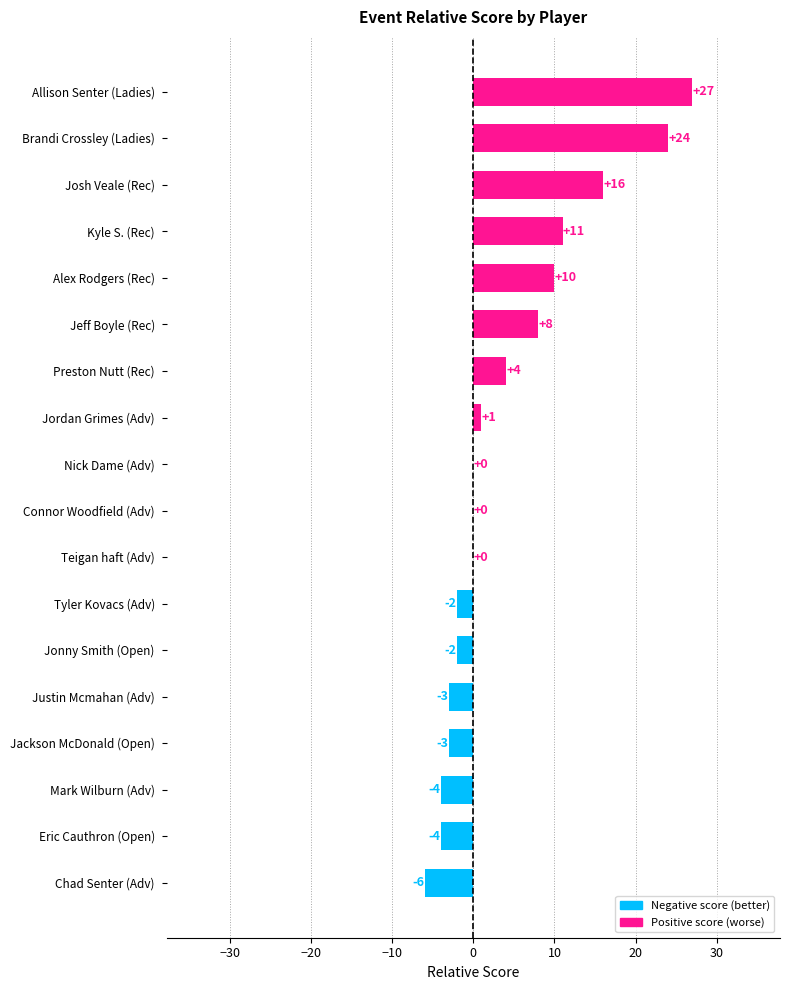

What is the sum of the values at Josh Veale (Rec) and Tyler Kovacs (Adv)?

14